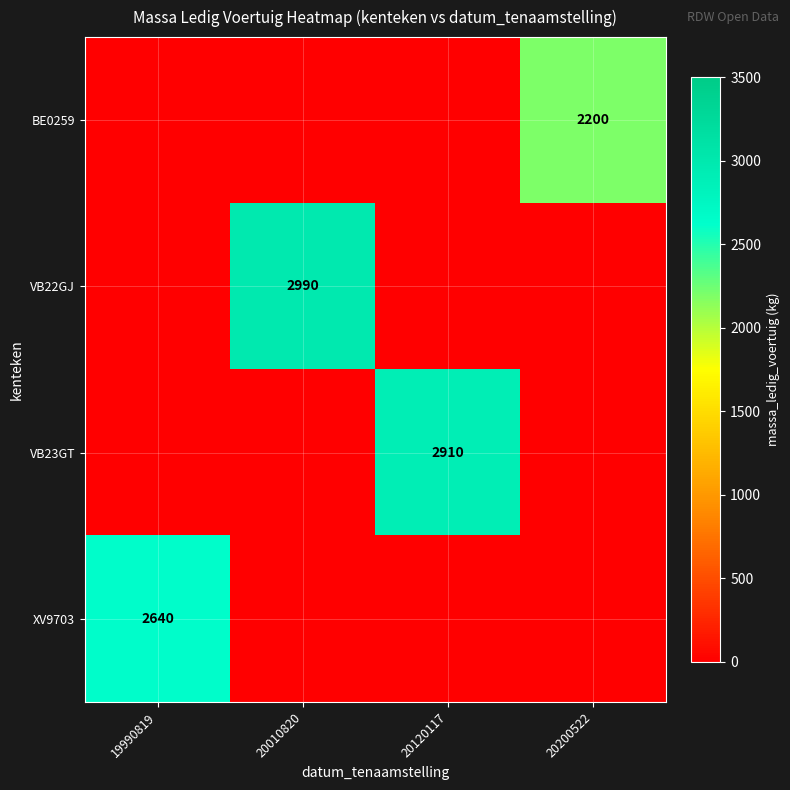

Is it true that XV9703 equals 1817 at 19990819?

False